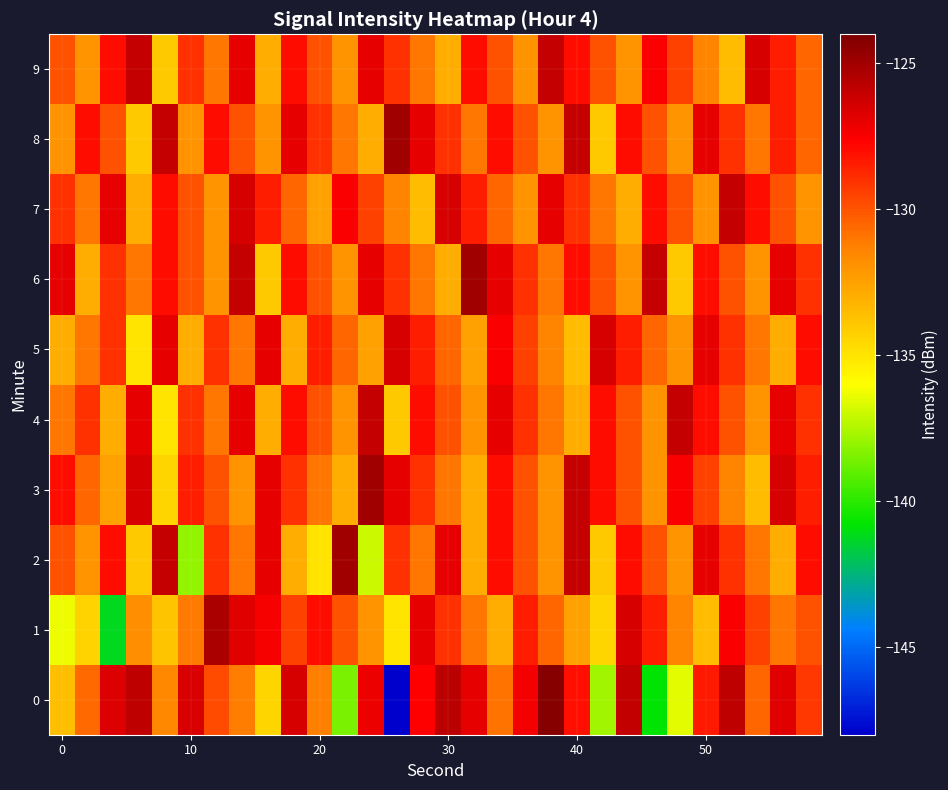

Which series has the largest total across all categories?

6